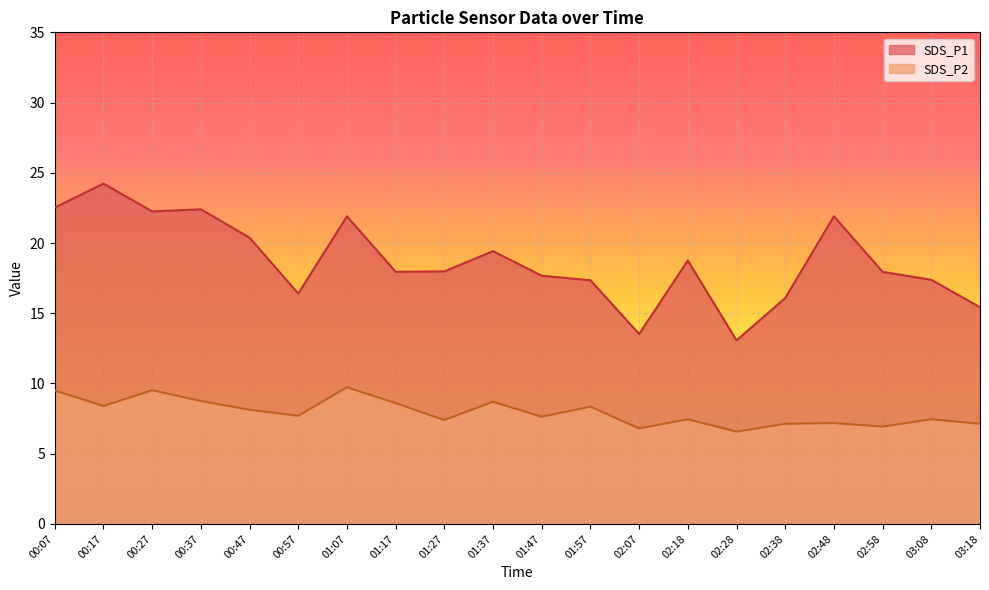

Is it true that SDS_P2 equals 6.6 at 02:28?

True